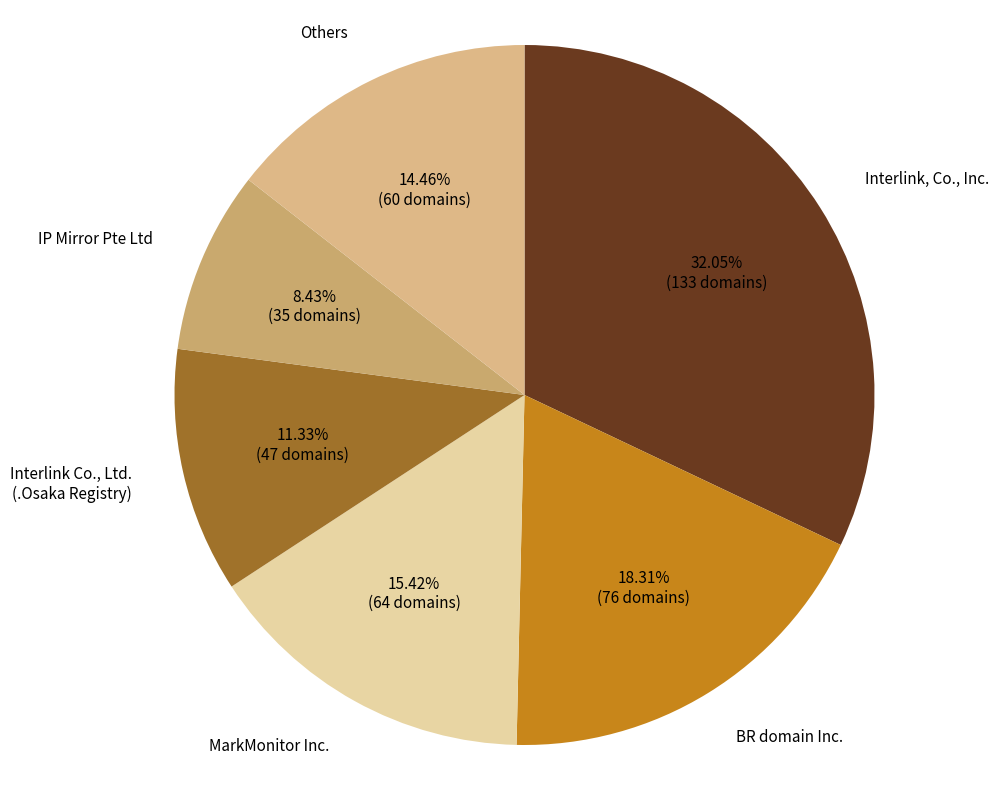

Approximately how many times larger is the value at BR domain Inc. compared to IP Mirror Pte Ltd?

2.2